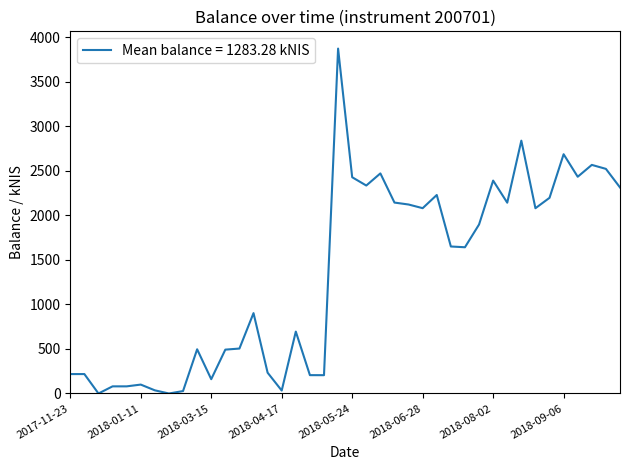

Is this an area chart (filled region under the line)?

No